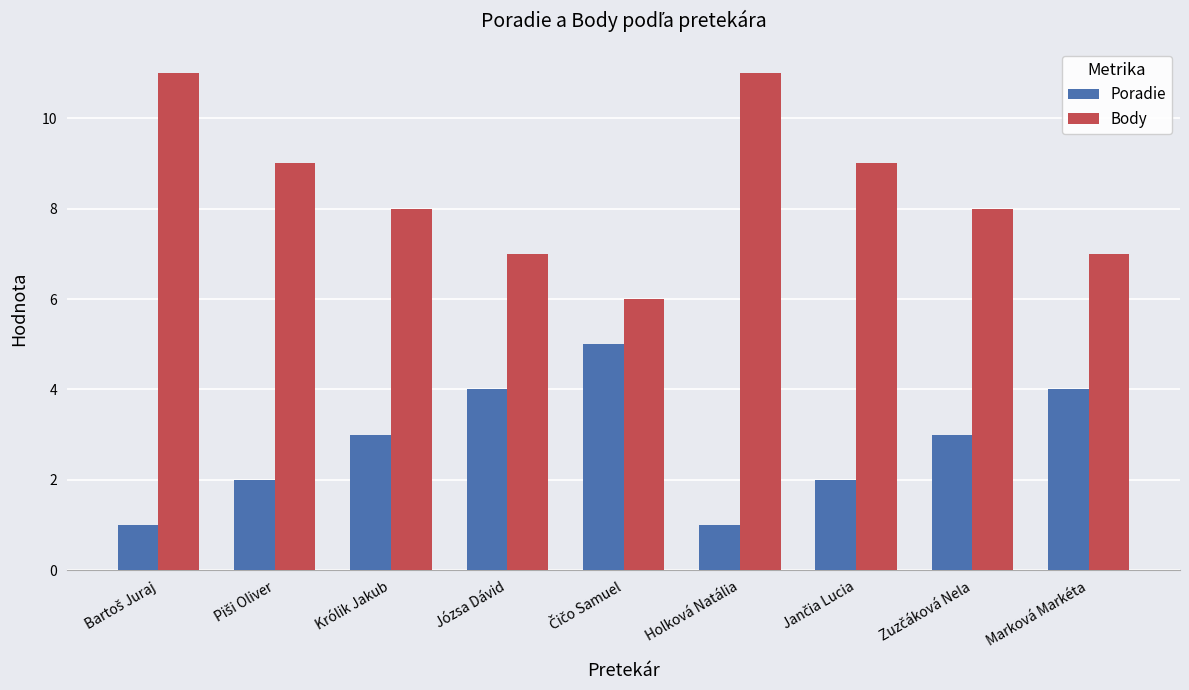

What is the approximate value of Poradie at Józsa Dávid?

4